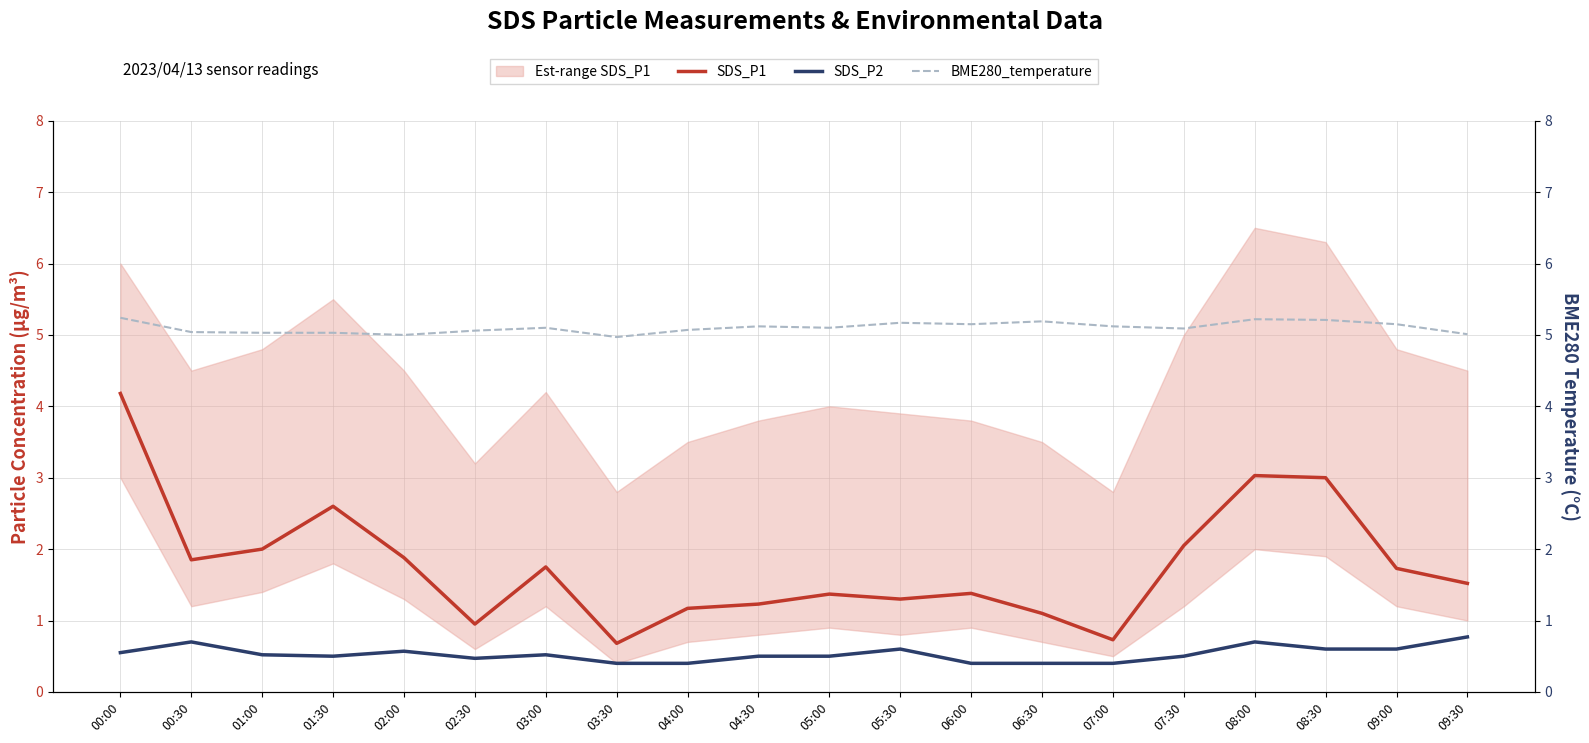

At which category does SDS_P2 reach its first local valley?

01:30